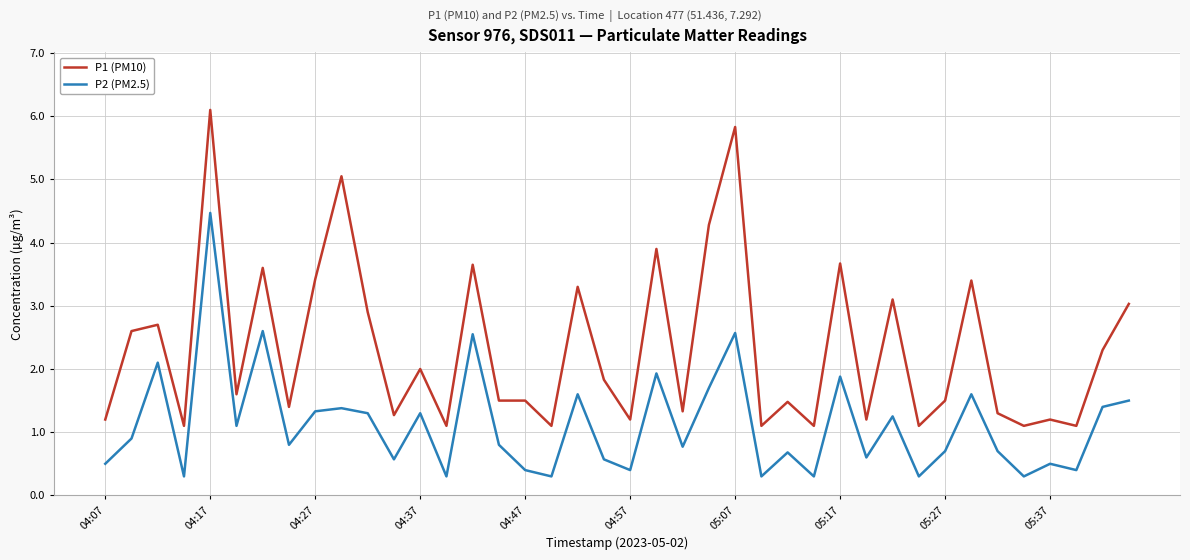

Which series has the widest spread of values?

P1 (PM10)